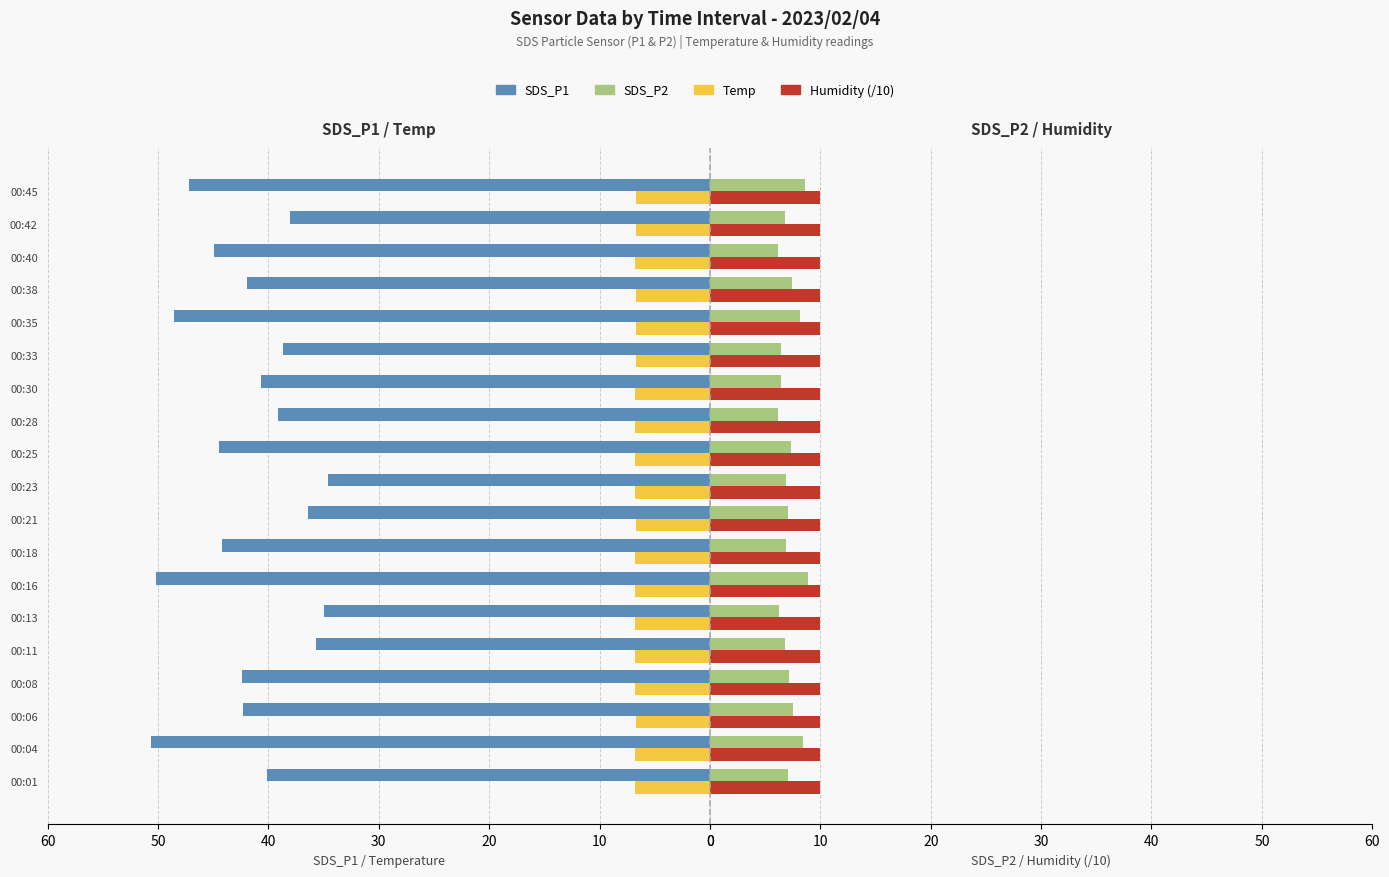

Reading left to right, what are all the values shown in this chart?

SDS_P1: 40.1	50.6	42.3	42.4	35.7	35.0	50.2	44.2	36.4	34.6	44.5	39.1	40.7	38.6	48.5	42.0	45.0	38.1	47.1
Temp: 6.8	6.8	6.7	6.8	6.8	6.8	6.8	6.8	6.7	6.8	6.8	6.8	6.8	6.7	6.7	6.7	6.8	6.7	6.7
SDS_P2: 7.0	8.4	7.5	7.2	6.8	6.2	8.8	6.9	7.0	6.8	7.3	6.2	6.5	6.4	8.2	7.4	6.2	6.8	8.6
Humidity (/10): 0.4	0.4	0.4	0.4	0.4	0.4	0.4	0.4	0.4	0.4	0.4	0.4	0.4	0.4	0.4	0.4	0.4	0.4	0.4